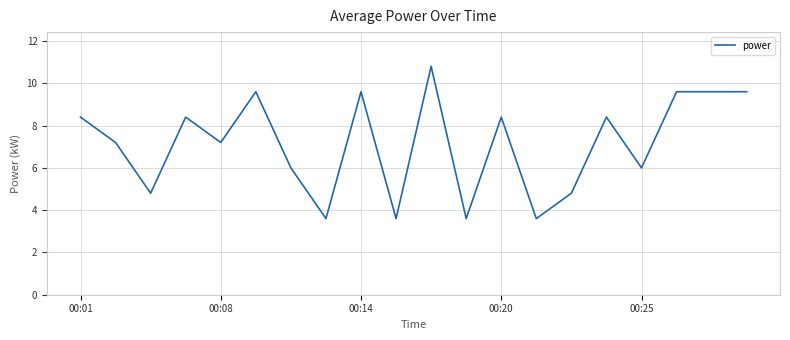

Reading left to right, extract all data points from this chart.

8.4	7.2	4.8	8.4	7.2	9.6	6.0	3.6	9.6	3.6	10.8	3.6	8.4	3.6	4.8	8.4	6.0	9.6	9.6	9.6